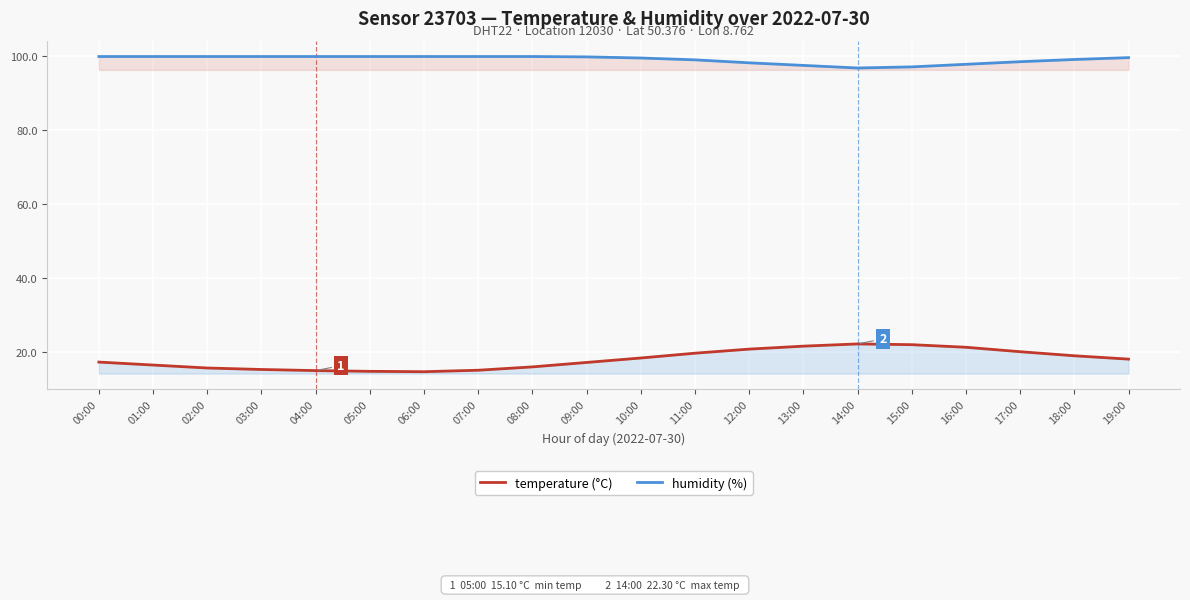

True or false: temperature (°C) has more than 0 points higher than both neighbors.

True